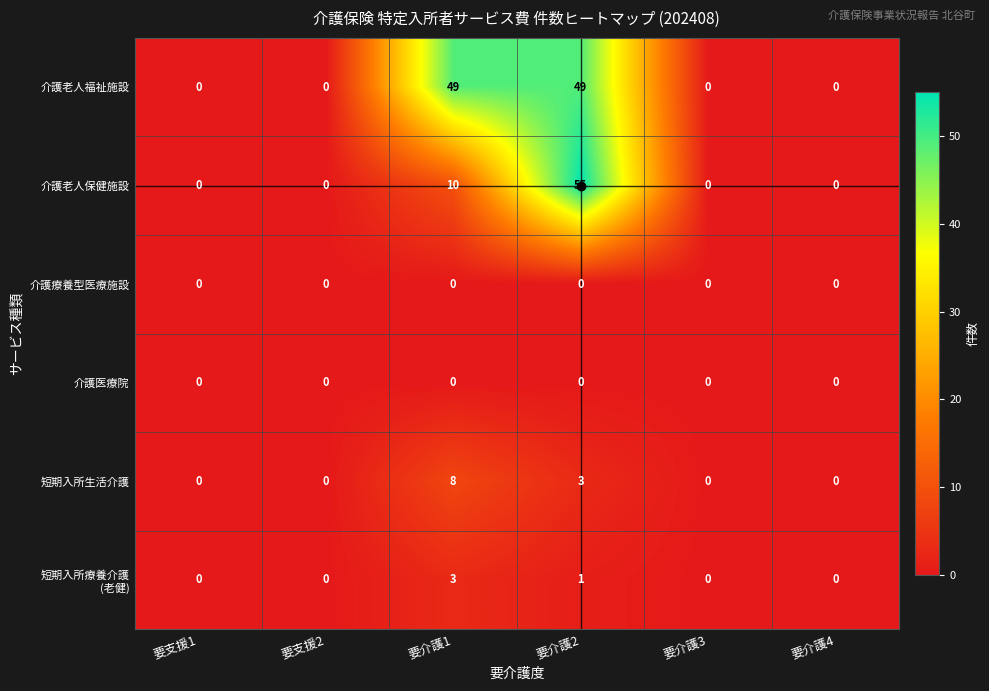

Which series has the largest range (max minus min)?

介護老人保健施設